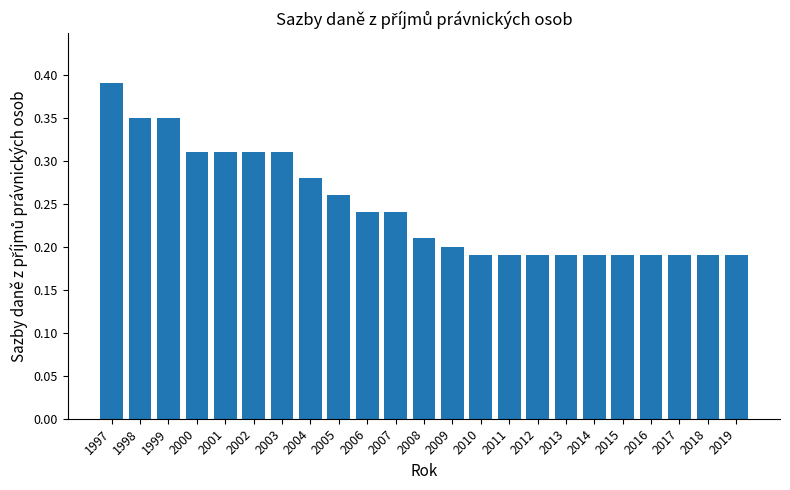

Is it true that the value at 2010 is 0.2?

True